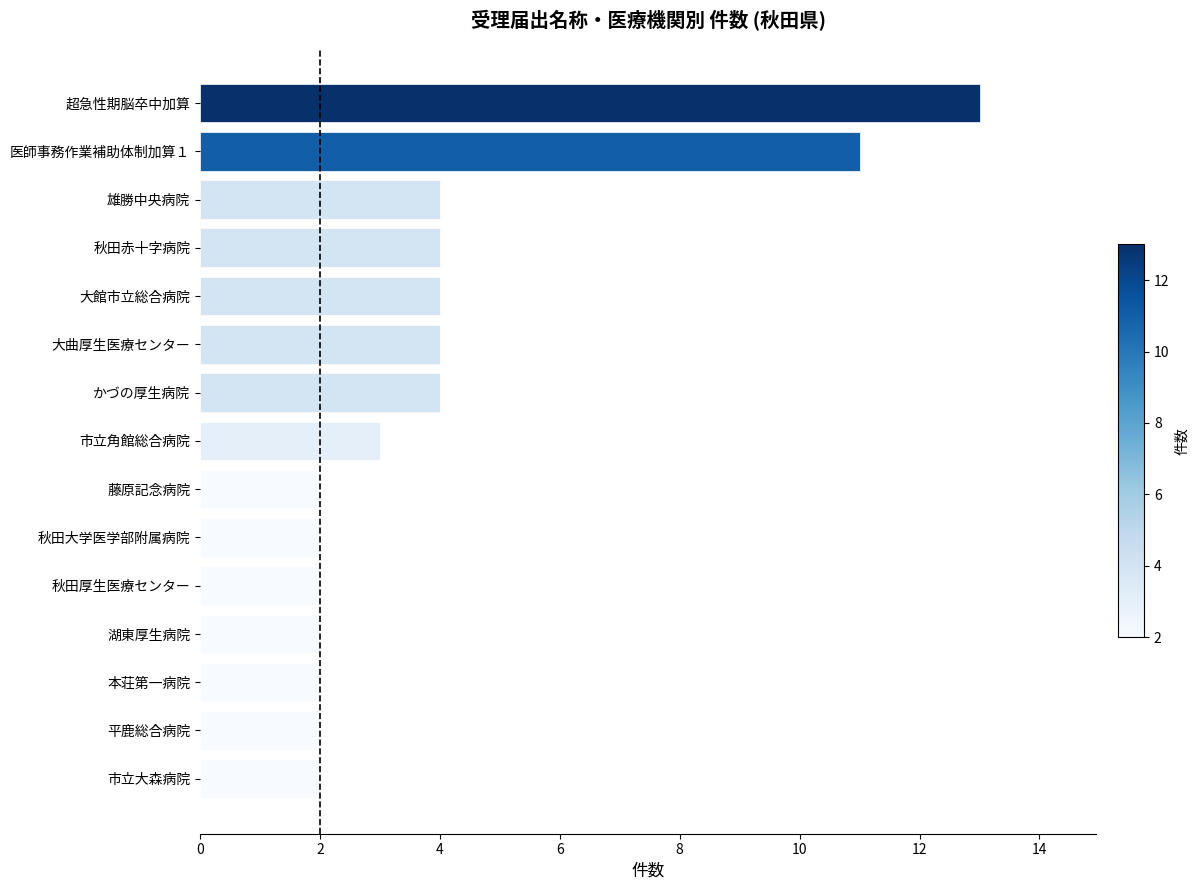

What is the change in value from 超急性期脳卒中加算 to 大館市立総合病院?

-9